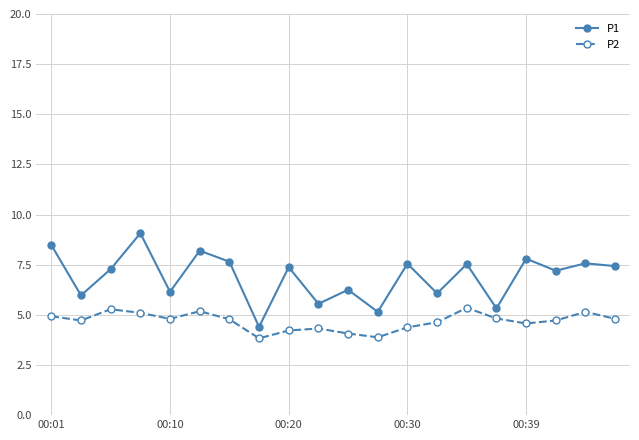

What is the value of the P2 point at the 4th from the left?

5.1